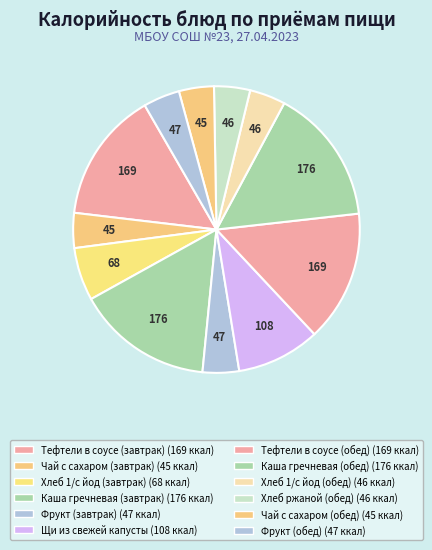

True or false: Тефтели в соусе (завтрак) accounts for 15% of the total.

True